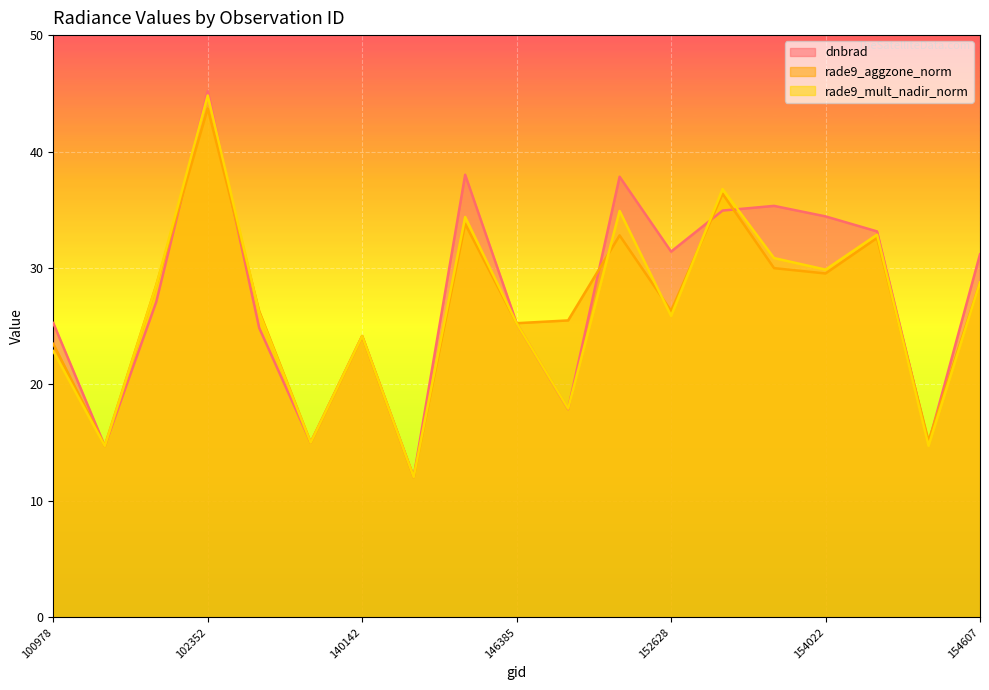

What is the difference between the maximum and minimum values in the rade9_mult_nadir_norm series?

32.8